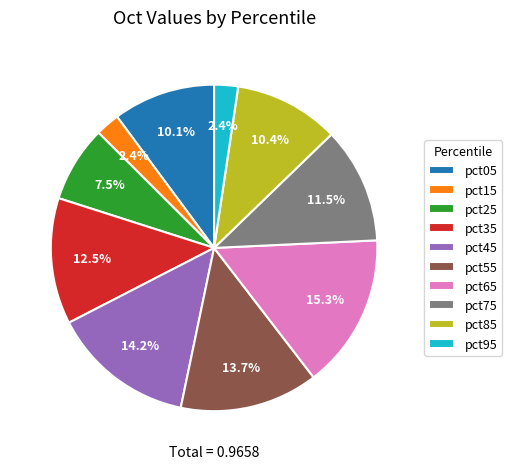

Which category has the biggest portion of the pie?

pct65